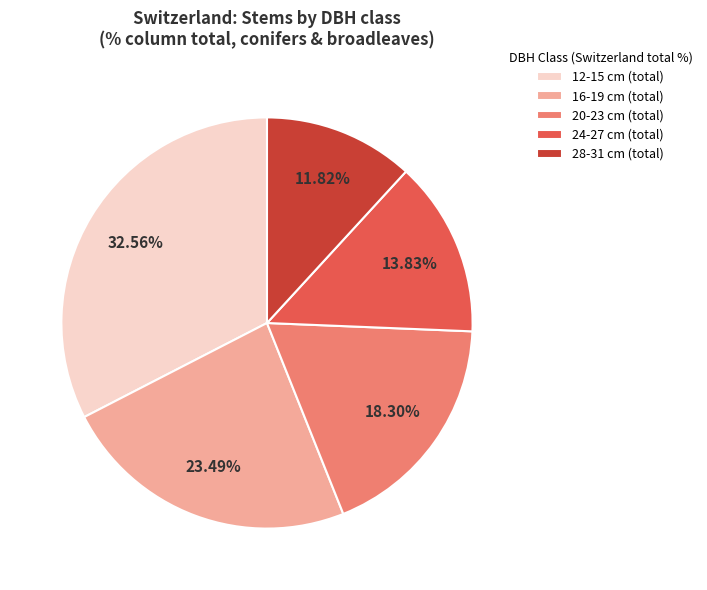

How many segments does this pie chart have?

5